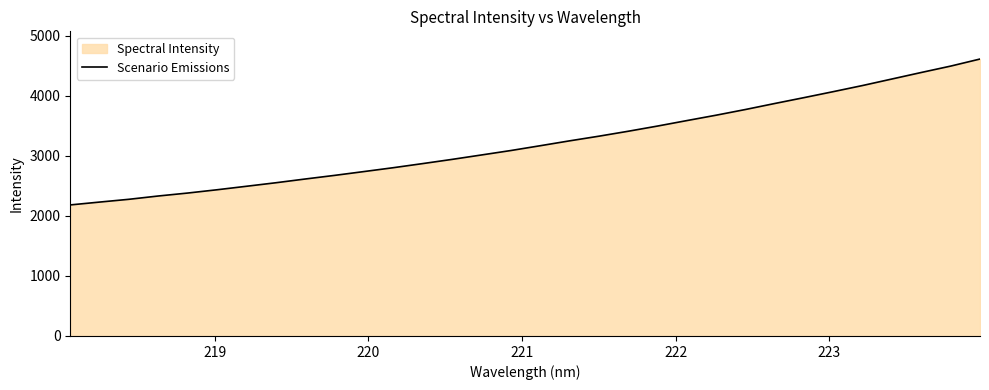

What is the smallest value displayed?

2183.8